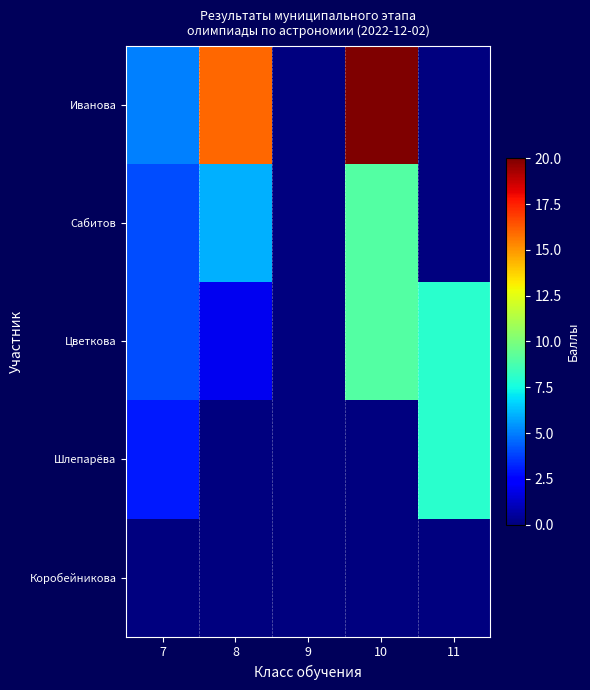

At which category is the sum across all series the highest?

10